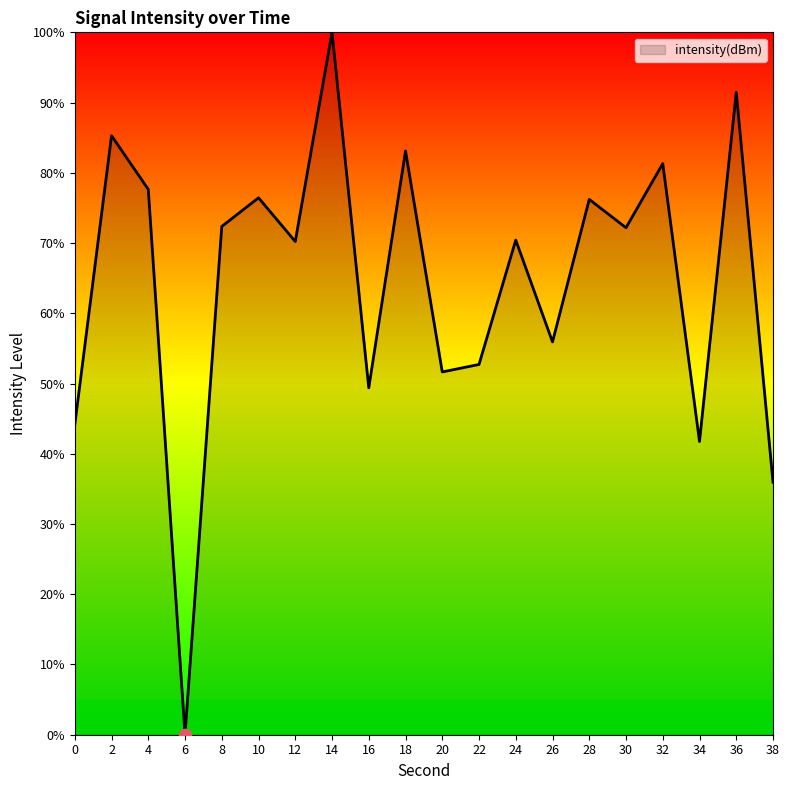

What is the ratio of the value at 10 to the value at 22?

1.5